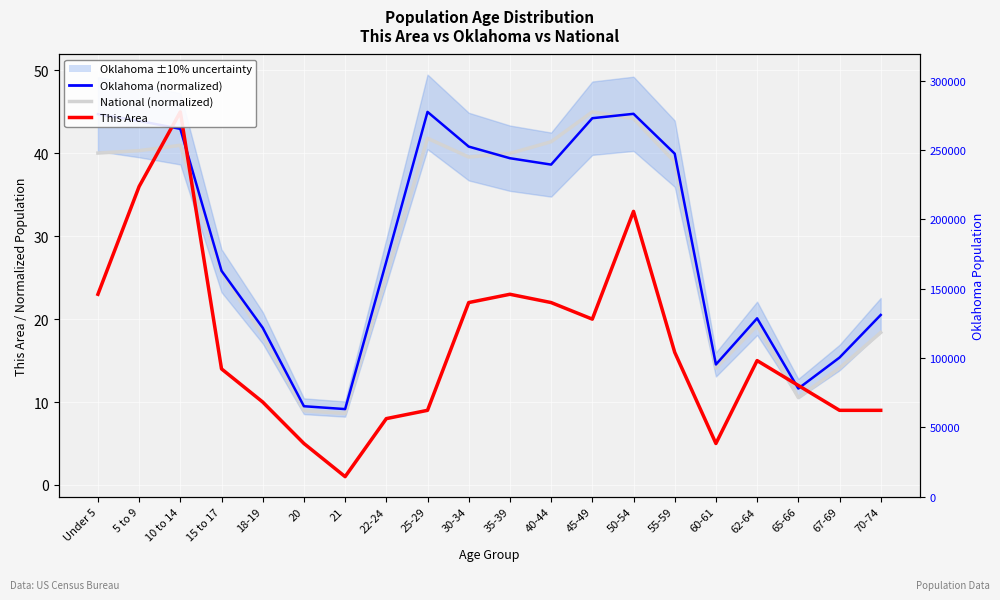

At which category is the sum across all series the highest?

10 to 14